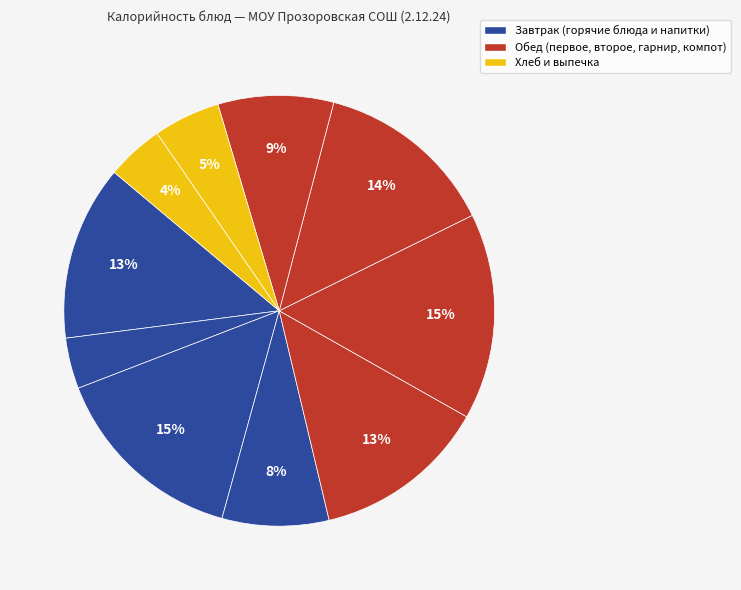

Is there a majority slice in this chart?

No